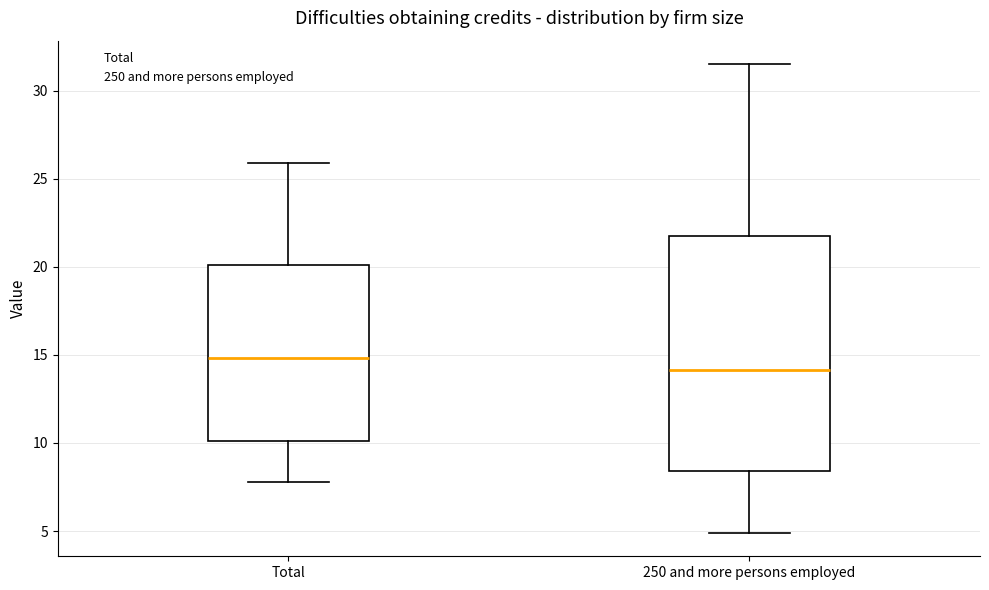

Reading left to right, read every box against the y-axis: the position of its median line, the range the box covers, and the ends of its whiskers. The values are not printed on the chart, so give them approximately, as read against the axis.

Total: median 15.0, box 10.0 to 20.0, whiskers 8.0 to 26.0
250 and more persons employed: median 14.0, box 8.5 to 22.0, whiskers 5.0 to 31.5